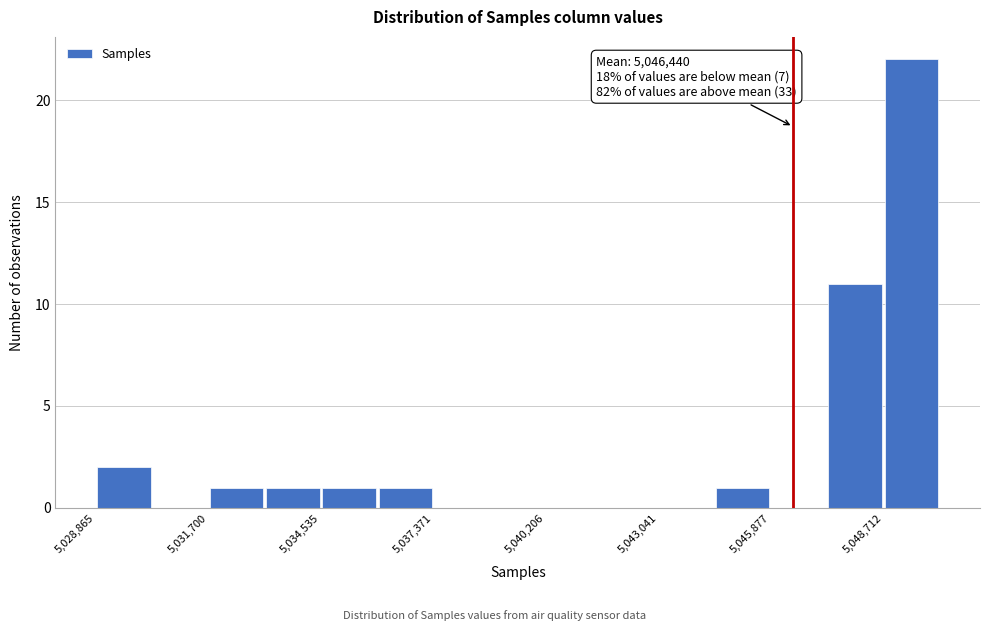

Around what value on the x-axis is the tallest bar? Give the approximate position of its centre, as read against the axis.

5049500